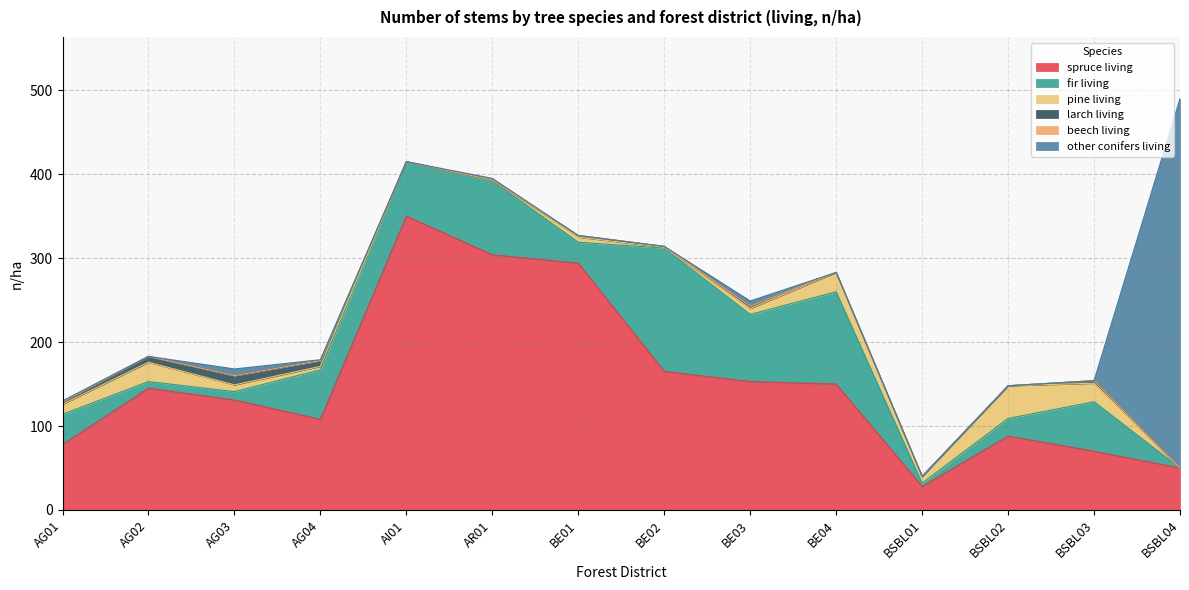

Is it true that fir living equals 147 at BE02?

True